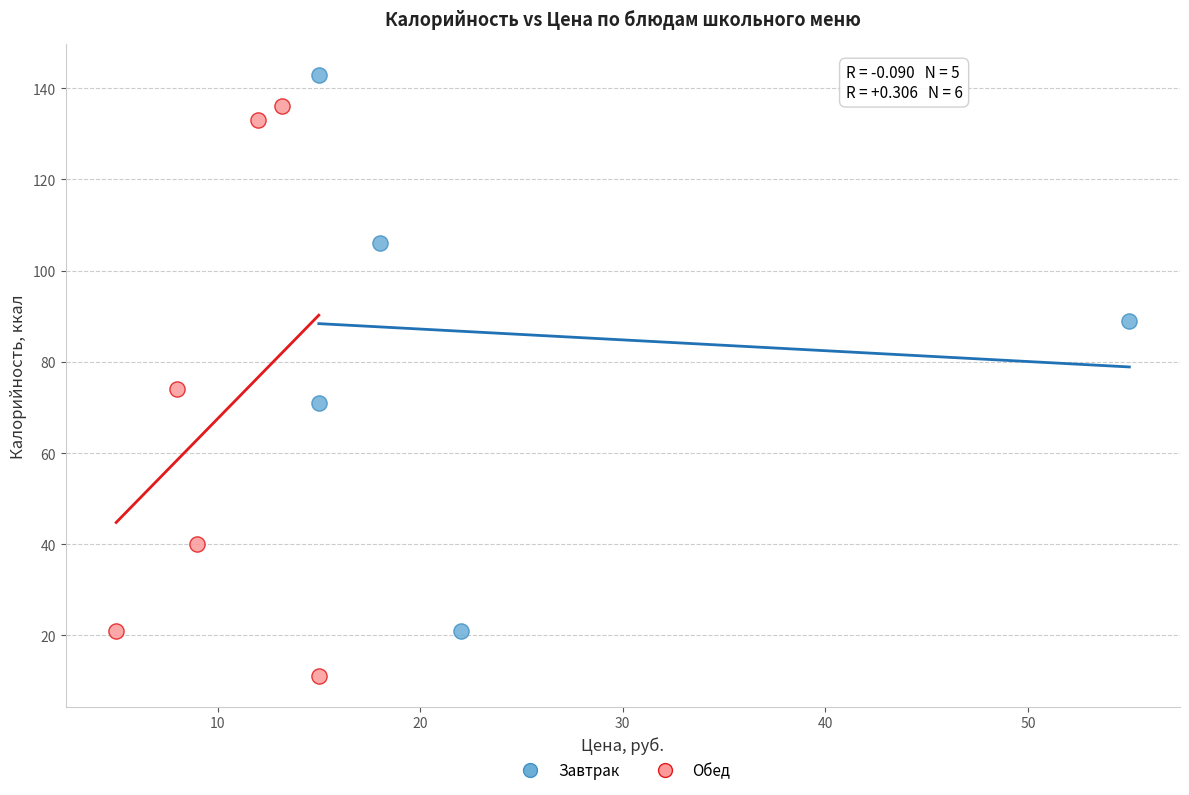

Which series has the largest Y range (max minus min)?

Обед